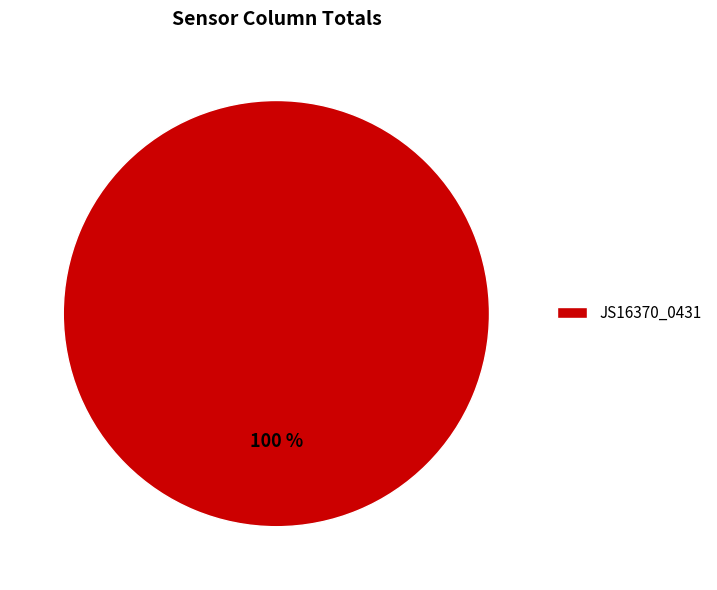

Count the number of slices in the pie.

1